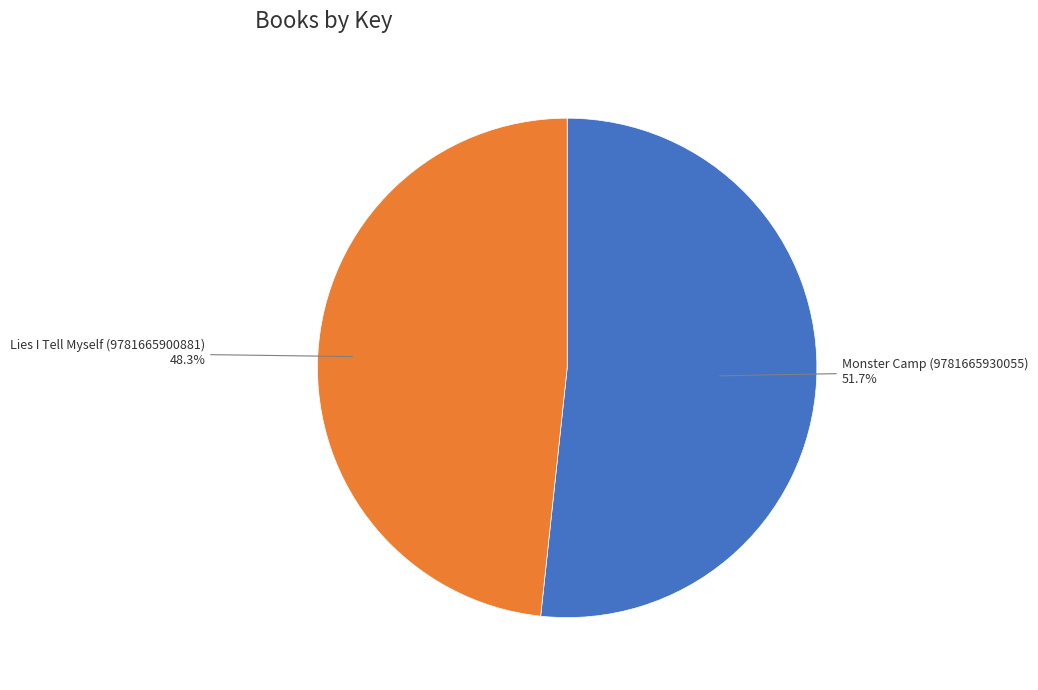

Which slice is the largest?

Monster Camp (9781665930055)